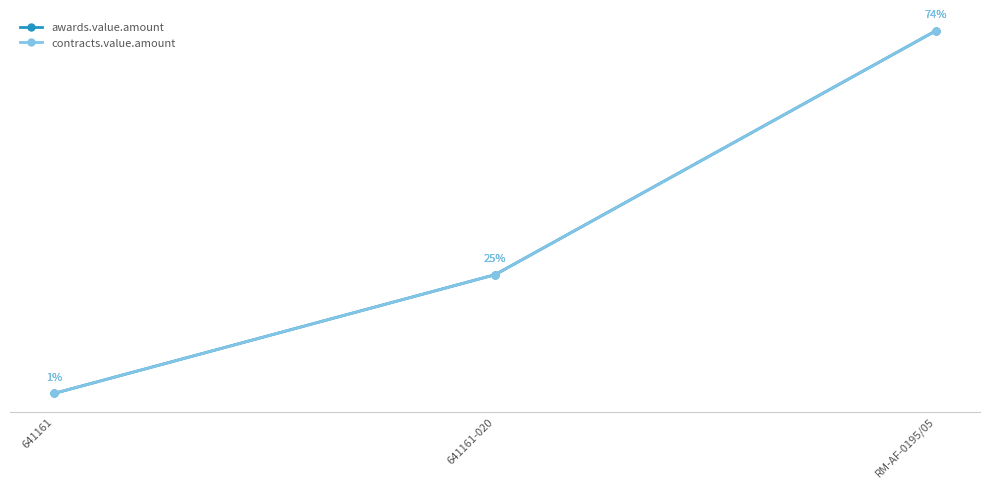

Reading left to right, transcribe all the data shown in this chart.

awards.value.amount: 641161=698.8	641161-020=20625.0	RM-AF-0195/05=61575.5
contracts.value.amount: 641161=698.8	641161-020=20625.0	RM-AF-0195/05=61575.5